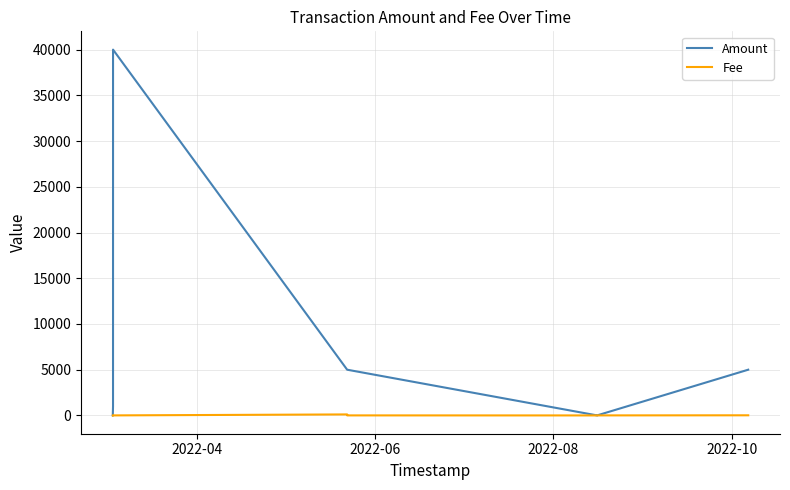

After their last crossing, which series has the higher values: Fee or Amount?

Amount